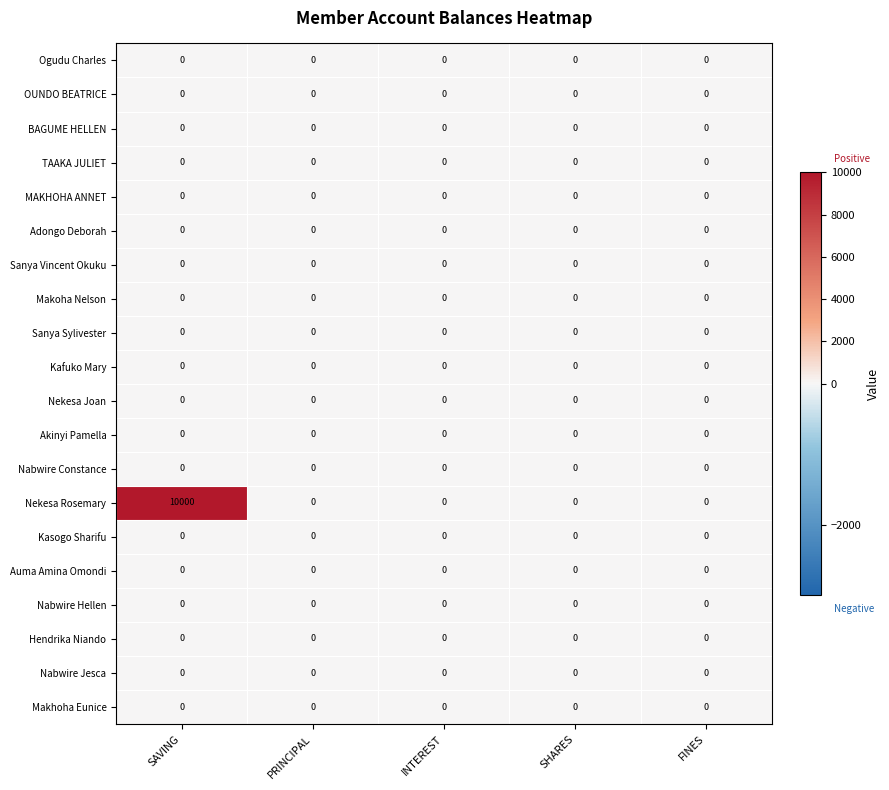

At which category is the sum across all series the highest?

SAVING